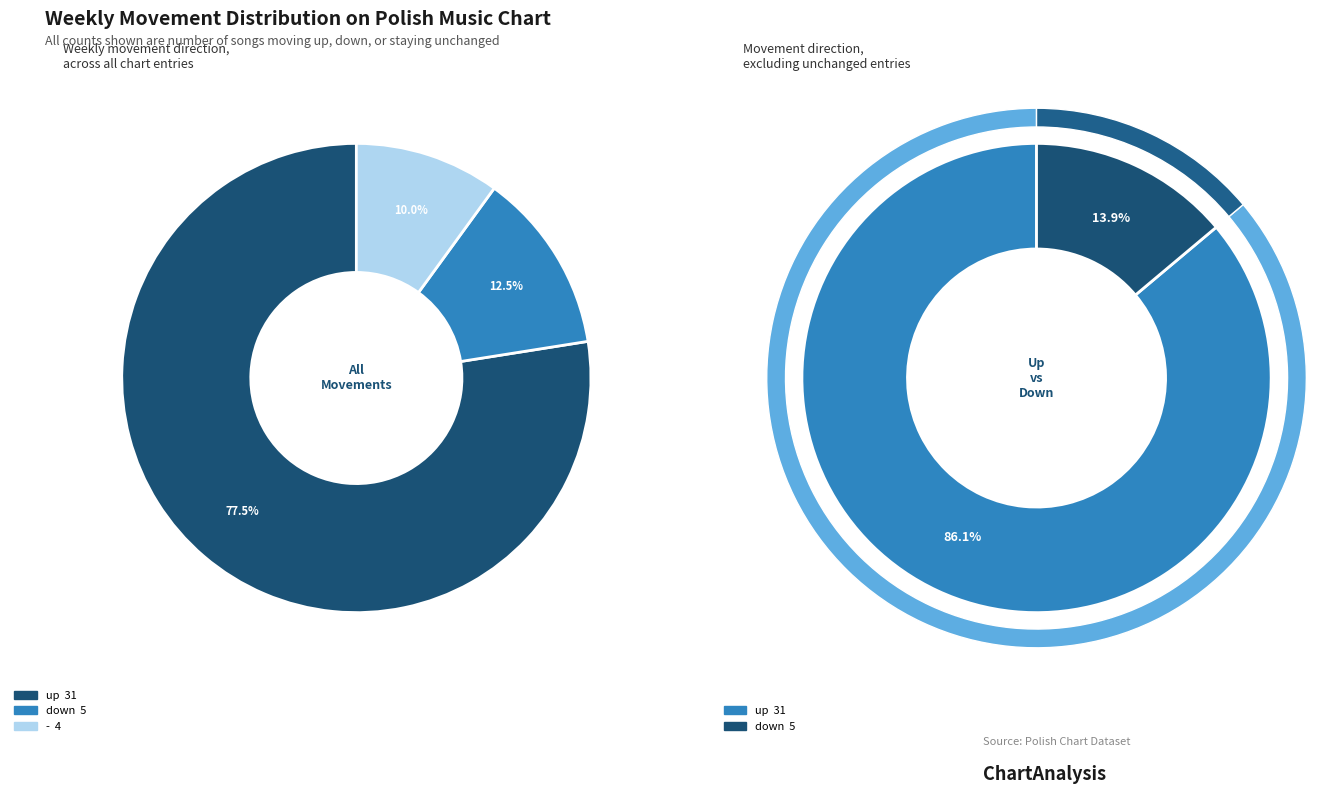

To the nearest percent, what percentage of the pie is up?

78%